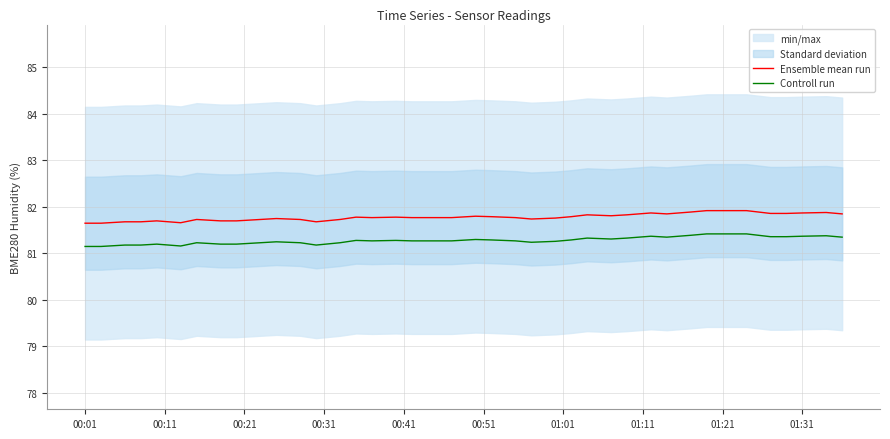

Is it true that Controll run equals 114.6 at 00:01?

False